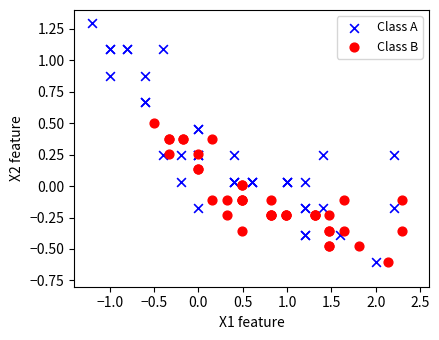

Which series contains the highest Y value?

Class A